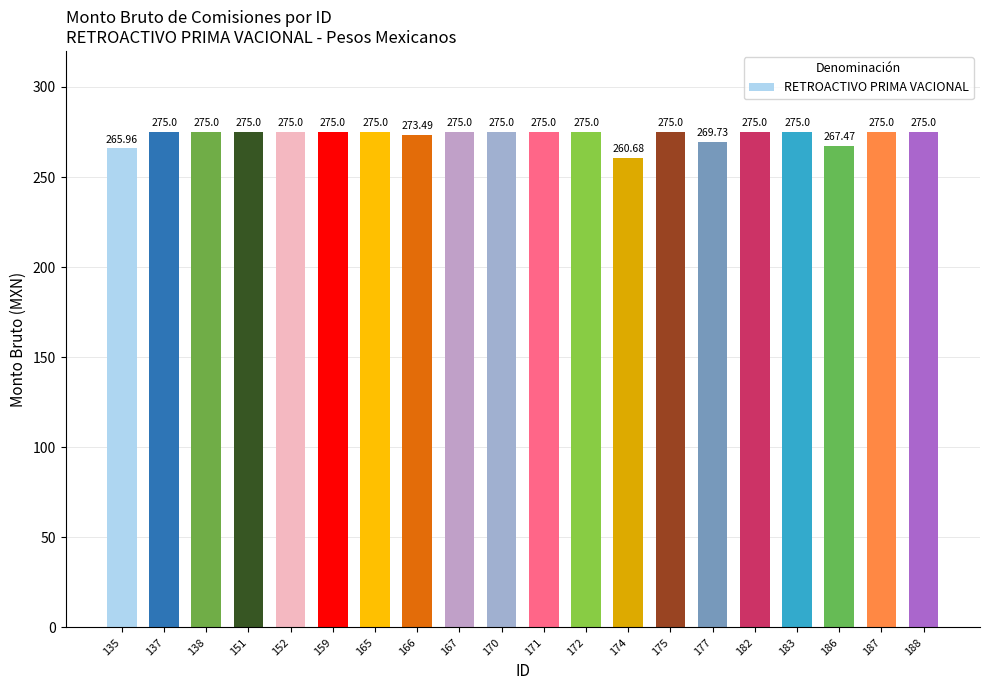

Reading left to right, list all the values displayed in this chart.

266.0	275.0	275.0	275.0	275.0	275.0	275.0	273.5	275.0	275.0	275.0	275.0	260.7	275.0	269.7	275.0	275.0	267.5	275.0	275.0